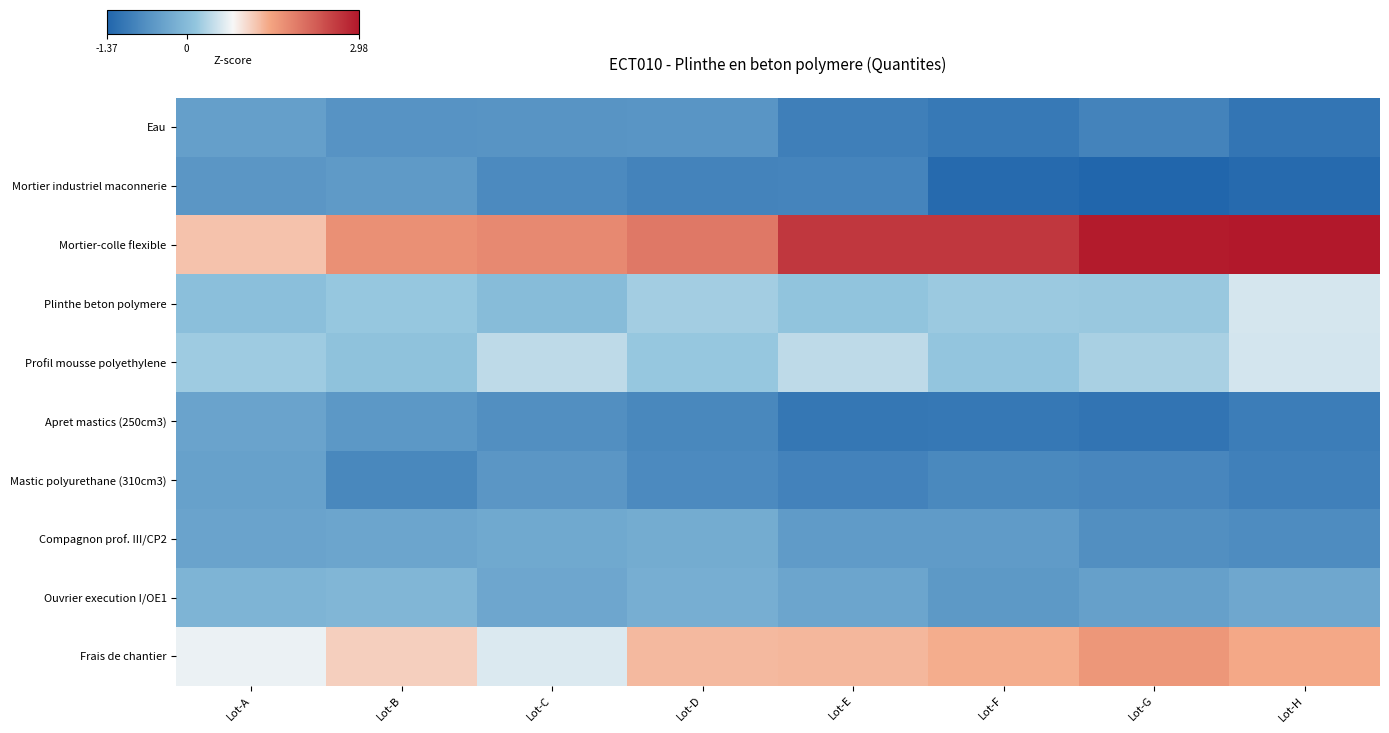

At Lot-A, list the series in order from smallest to largest.

Mortier industriel maconnerie, Eau, Mastic polyurethane (310cm3), Apret mastics (250cm3), Compagnon prof. III/CP2, Ouvrier execution I/OE1, Plinthe beton polymere, Profil mousse polyethylene, Frais de chantier, Mortier-colle flexible